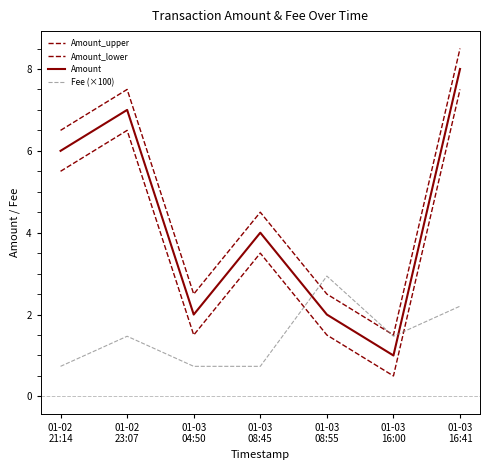

Does the chart display data point markers on the line(s)?

No